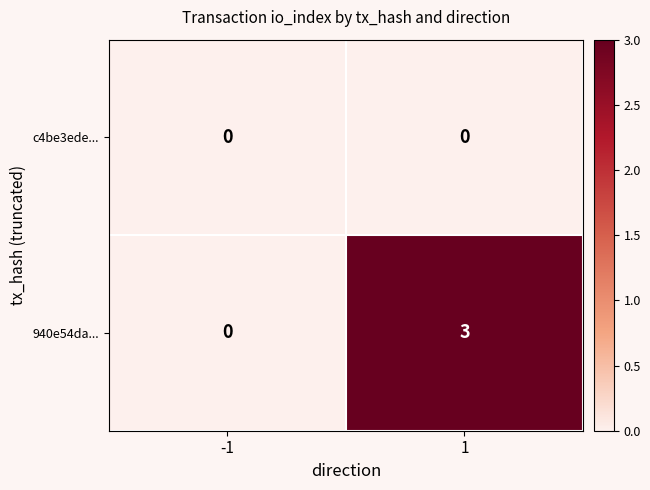

Is it true that 940e54da... equals 0 at -1?

True